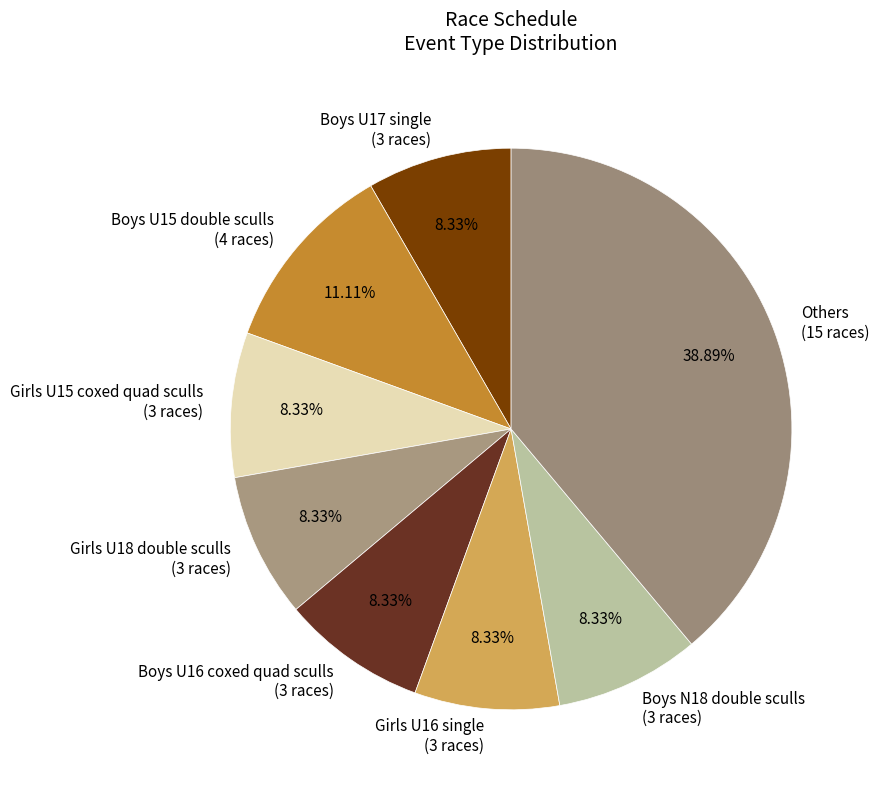

Which category has the biggest portion of the pie?

Others (15 races)